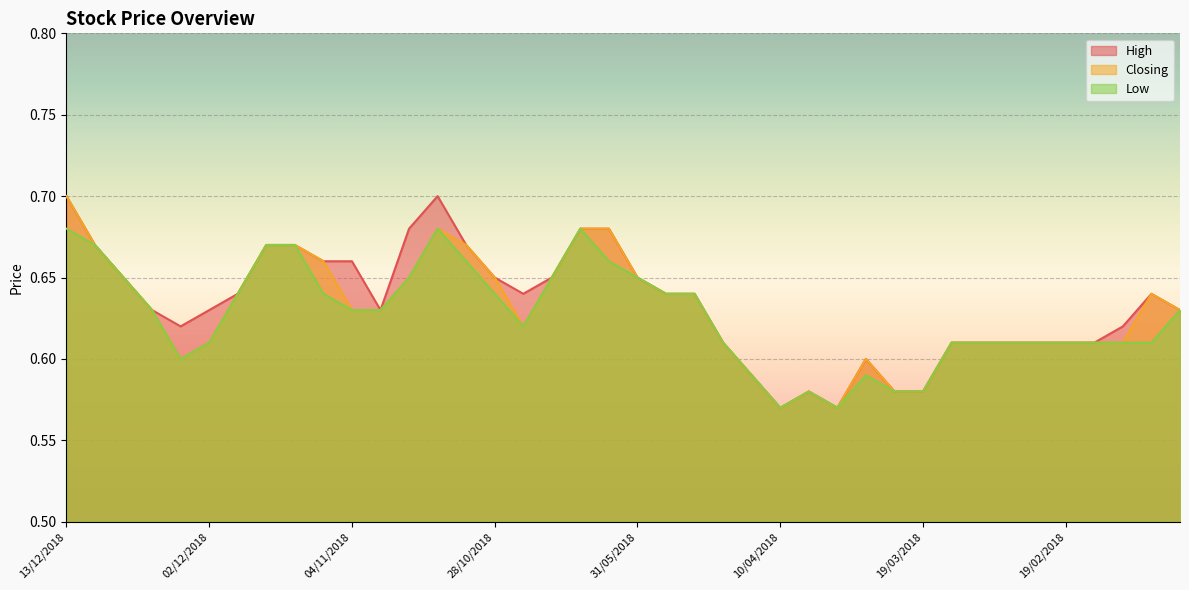

What is the average value of the Low series?

0.6